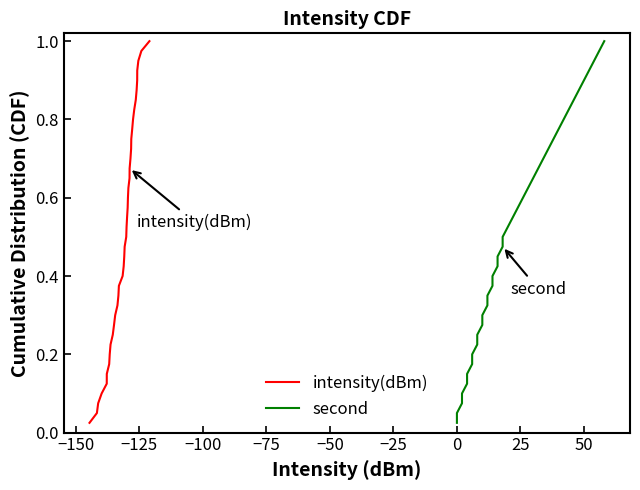

The value of intensity(dBm) at 22 is 0.2. True or false?

False